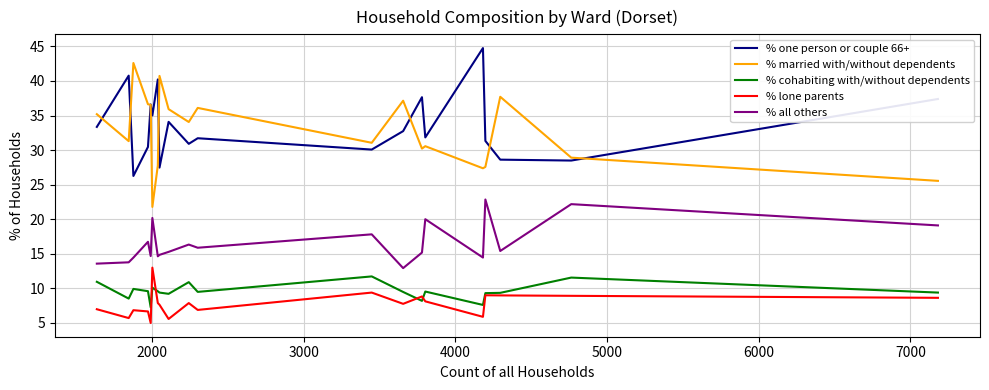

Which series has the largest range (max minus min)?

% married with/without dependents